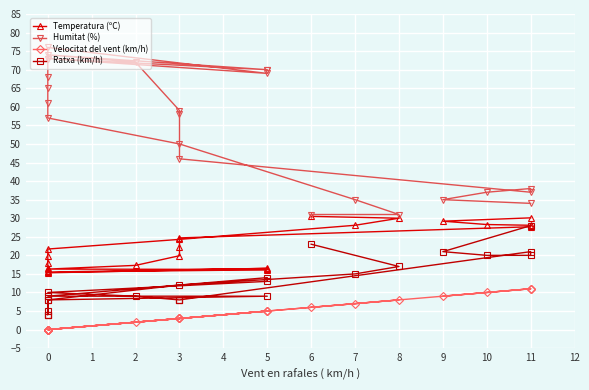

List the series in order of their overall mean, lowest first.

Velocitat del vent (km/h), Ratxa (km/h), Temperatura (ºC), Humitat (%)